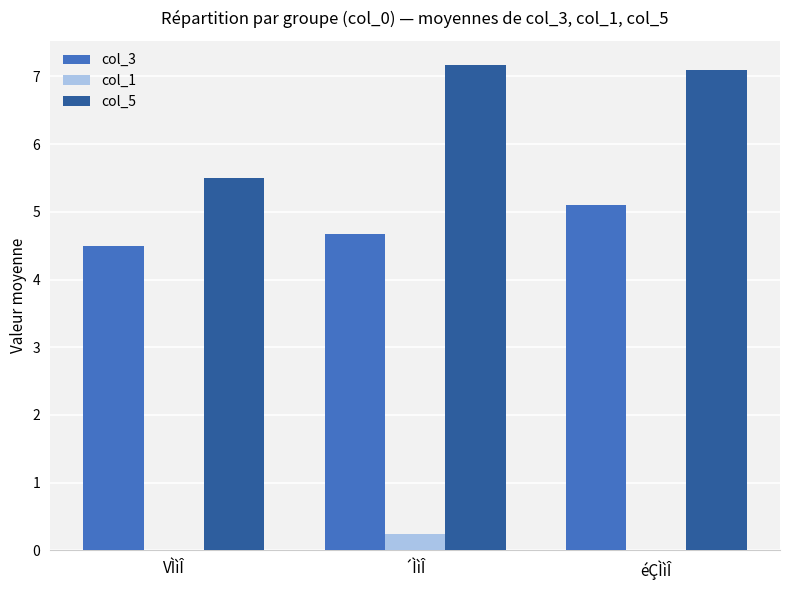

What is the total value across all series at ´ÌìÎ?

12.1